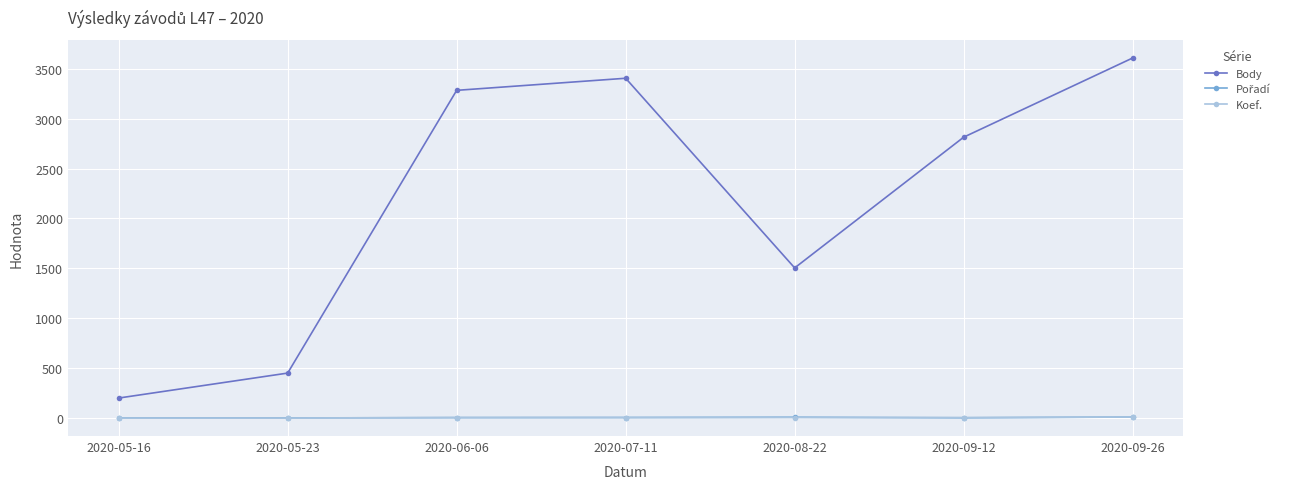

Which series has the widest spread of values?

Body